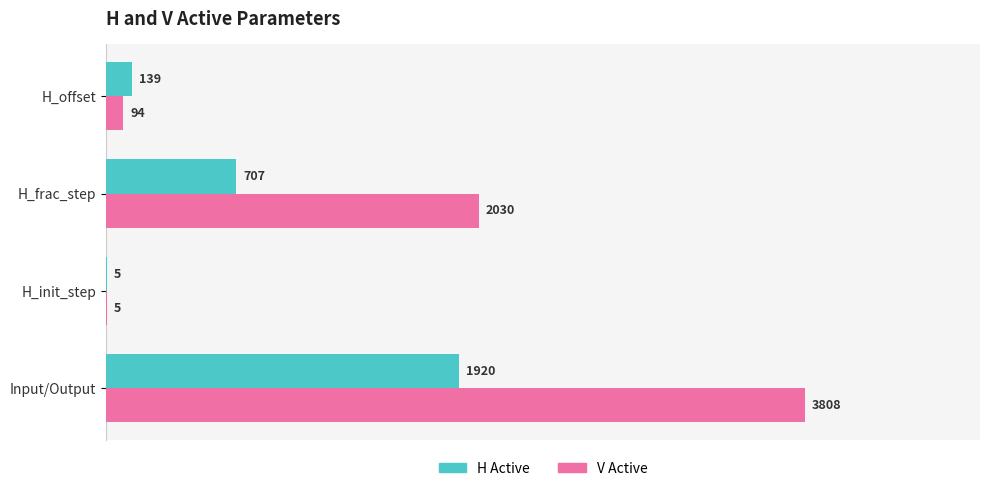

At which label is H Active closest to 962?

H_frac_step